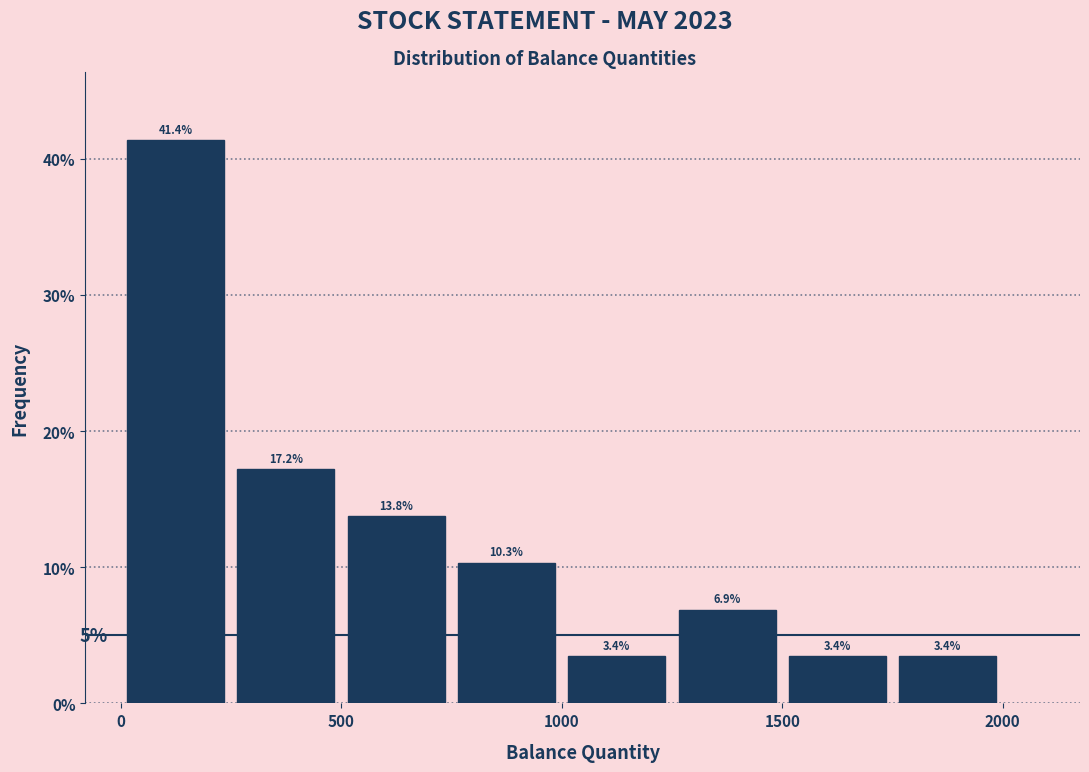

Reading left to right, list every bar in this chart as the range it spans on the x-axis followed by its height.

0 to 250: 41.4
250 to 500: 17.2
500 to 750: 13.8
750 to 1000: 10.3
1000 to 1250: 3.4
1250 to 1500: 6.9
1500 to 1750: 3.4
1750 to 2000: 3.4